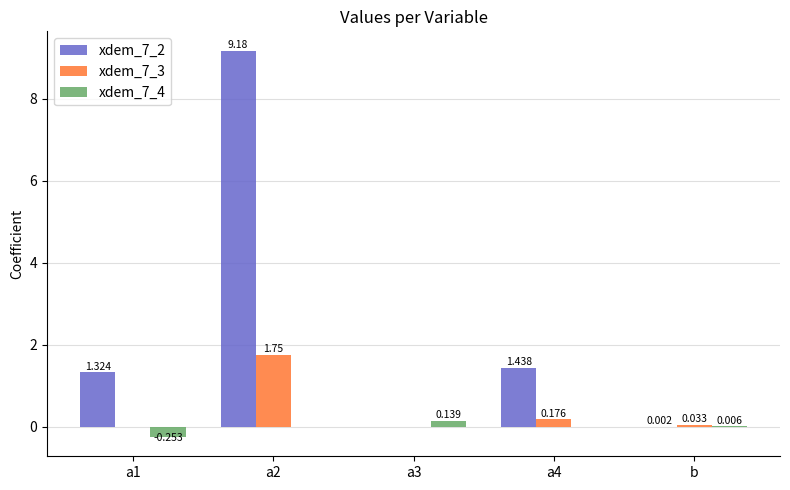

How many data points in xdem_7_2 are above 1?

3